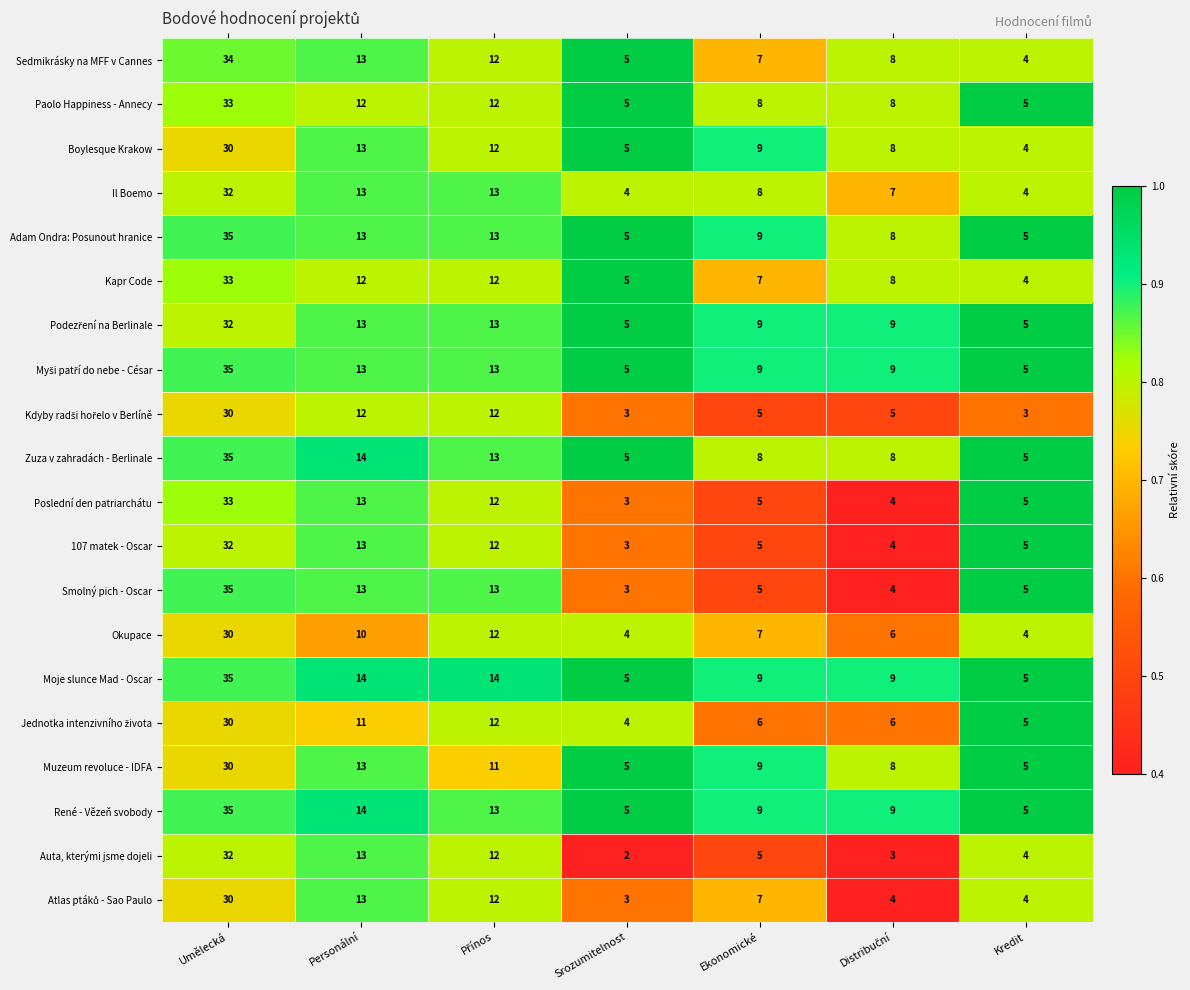

Which series has the widest spread of values?

Smolný pich - Oscar